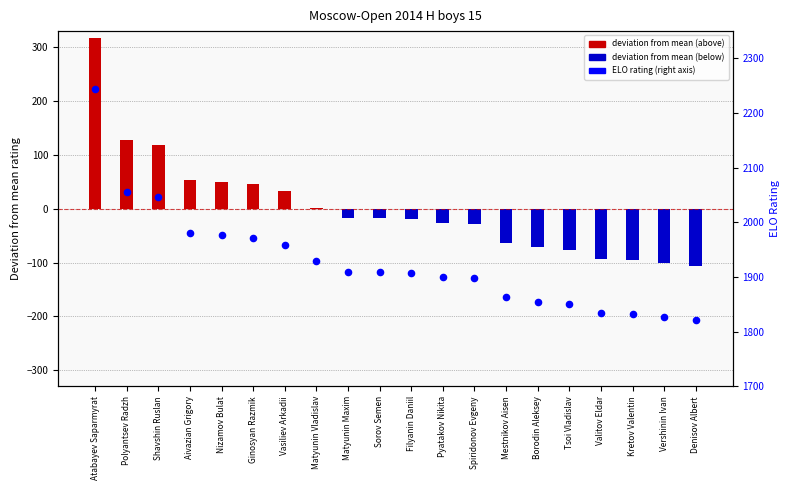

Between Atabayev Saparmyrat and Borodin Aleksey, which is larger?

Atabayev Saparmyrat